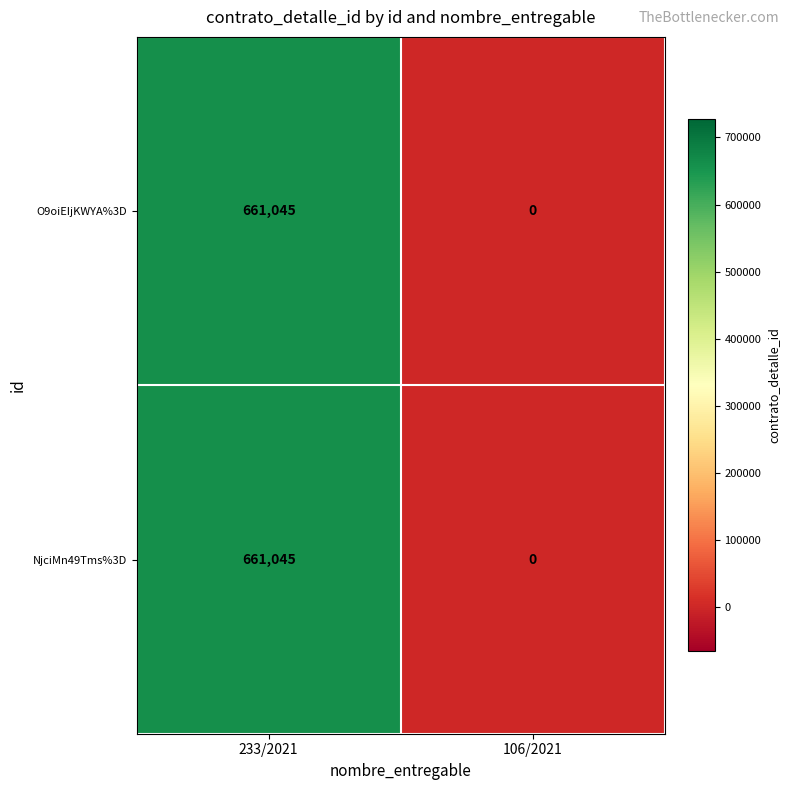

What is the sum of the NjciMn49Tms%3D values at 233/2021 and 106/2021?

661045